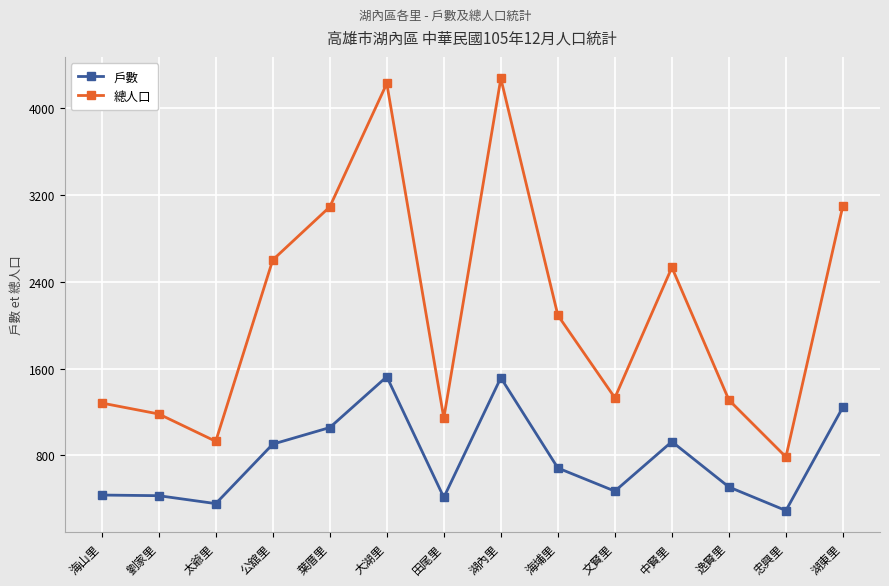

List the series in order of their peak value, highest first.

總人口, 戶數